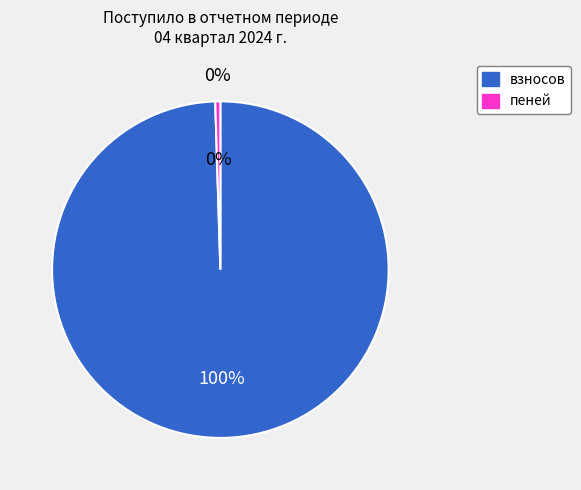

What is the smallest slice in the pie chart?

пеней